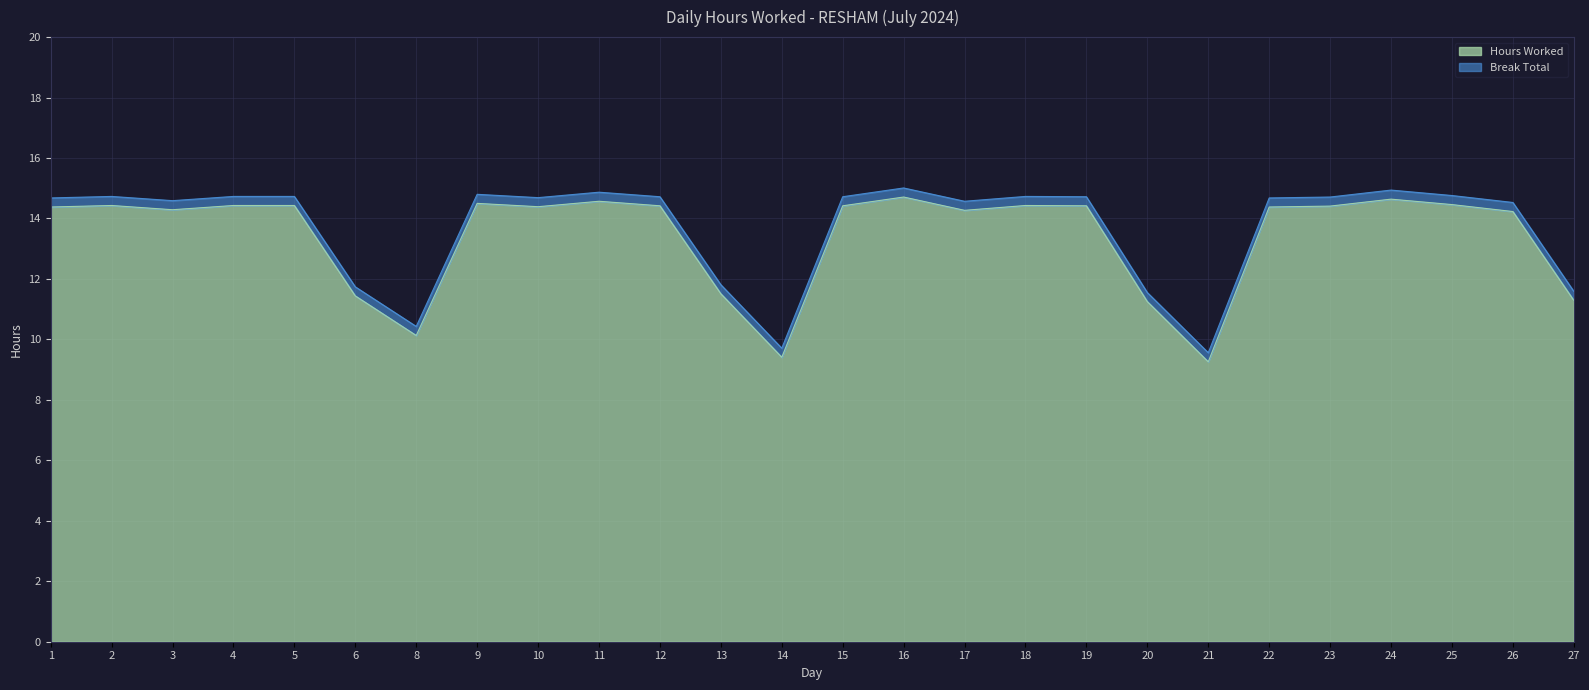

At which category does the data reach its first local valley?

3